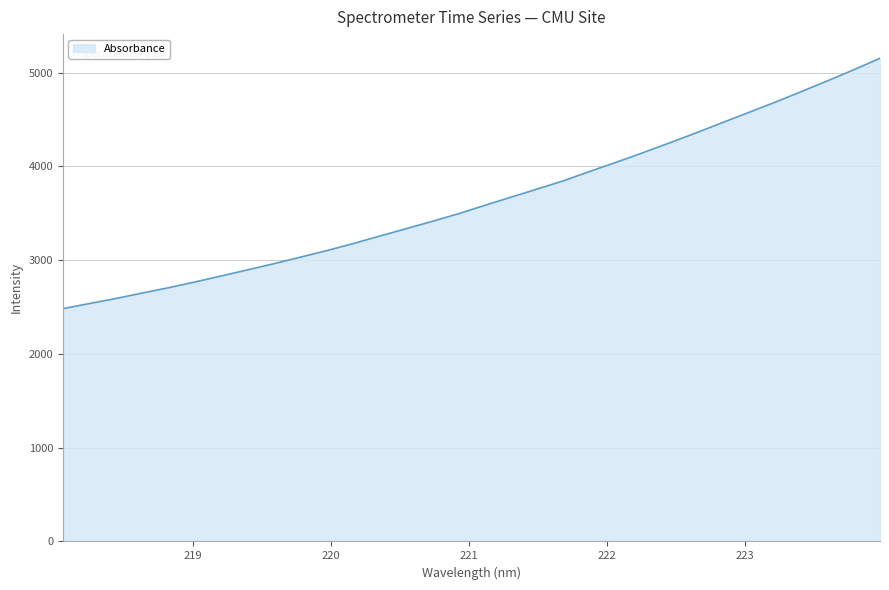

Does the chart display data point markers on the line(s)?

No